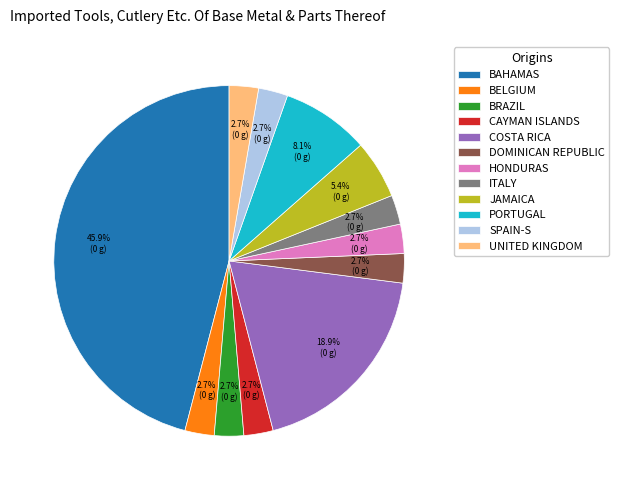

Which category has the biggest portion of the pie?

BAHAMAS